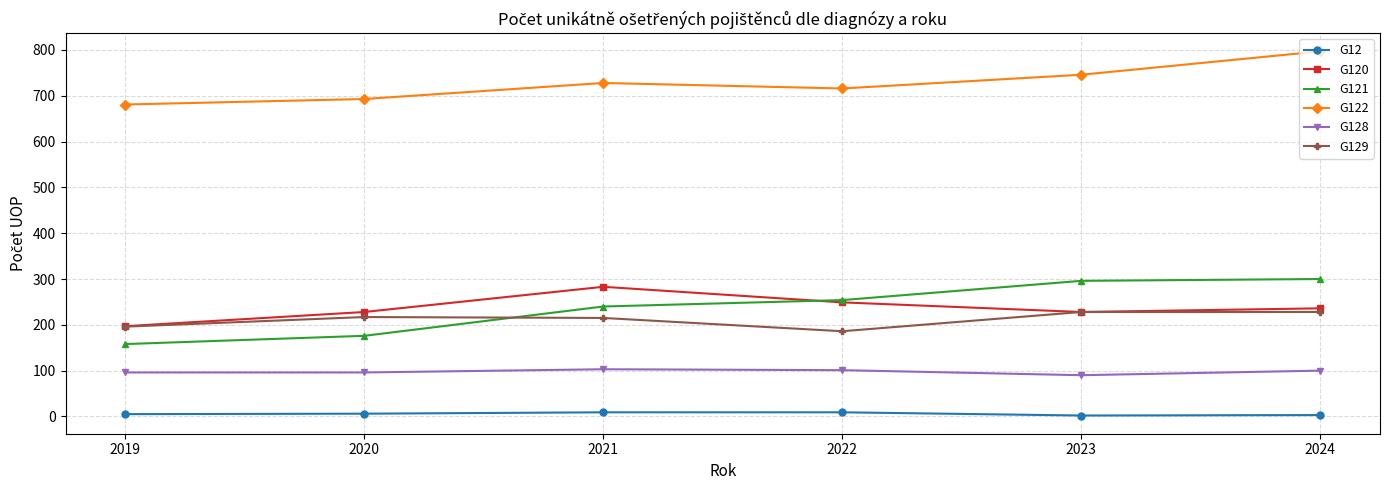

Rank the series by their maximum value, from lowest to highest.

G12, G128, G129, G120, G121, G122